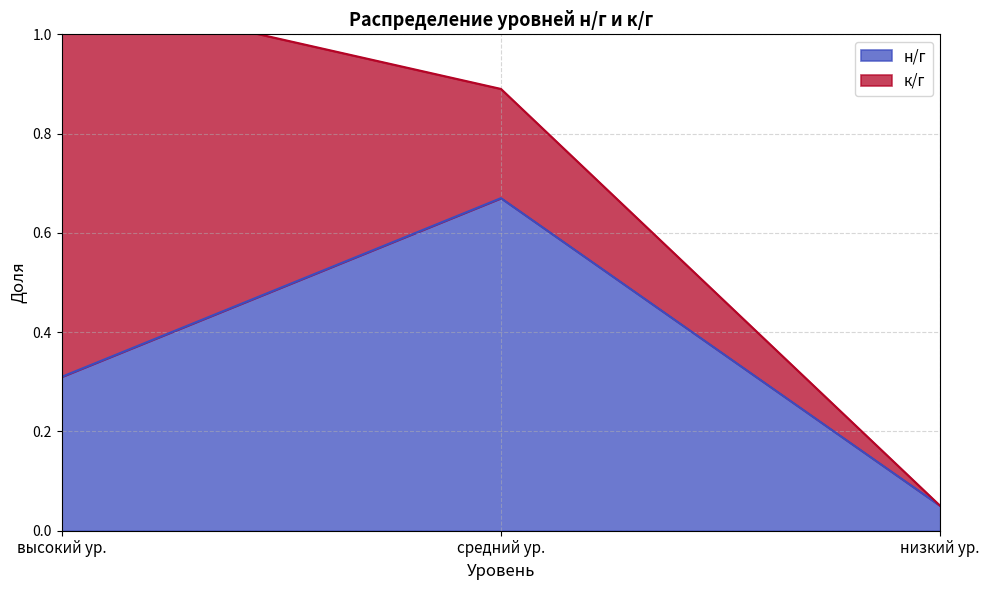

At which category does the chart reach its peak across all series?

средний ур.